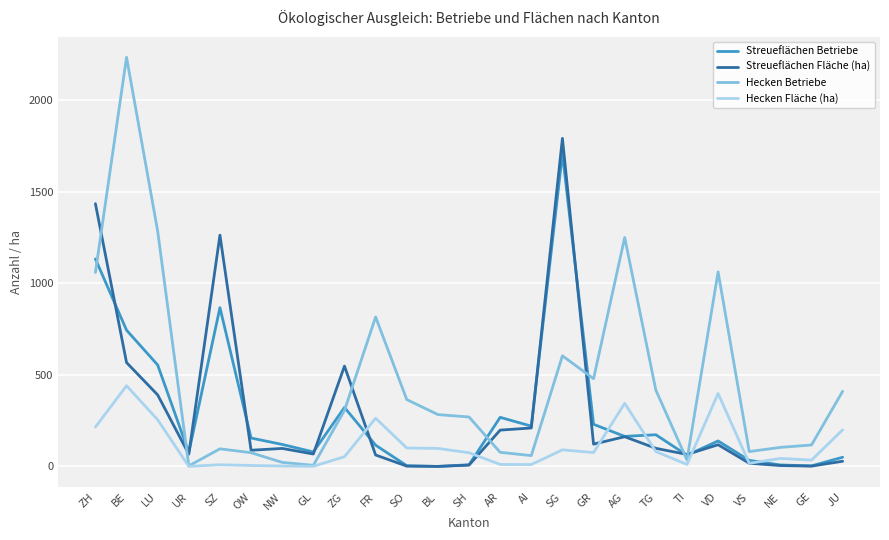

What position from the left is GL?

8